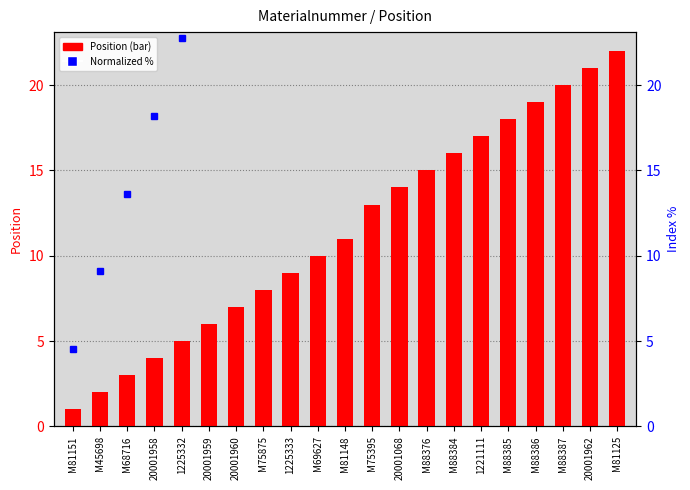

Reading left to right, extract all data points from this chart.

Position: 1.0	2.0	3.0	4.0	5.0	6.0	7.0	8.0	9.0	10.0	11.0	13.0	14.0	15.0	16.0	17.0	18.0	19.0	20.0	21.0	22.0
Normalized %: 4.5	9.1	13.6	18.2	22.7	27.3	31.8	36.4	40.9	45.5	50.0	59.1	63.6	68.2	72.7	77.3	81.8	86.4	90.9	95.5	100.0